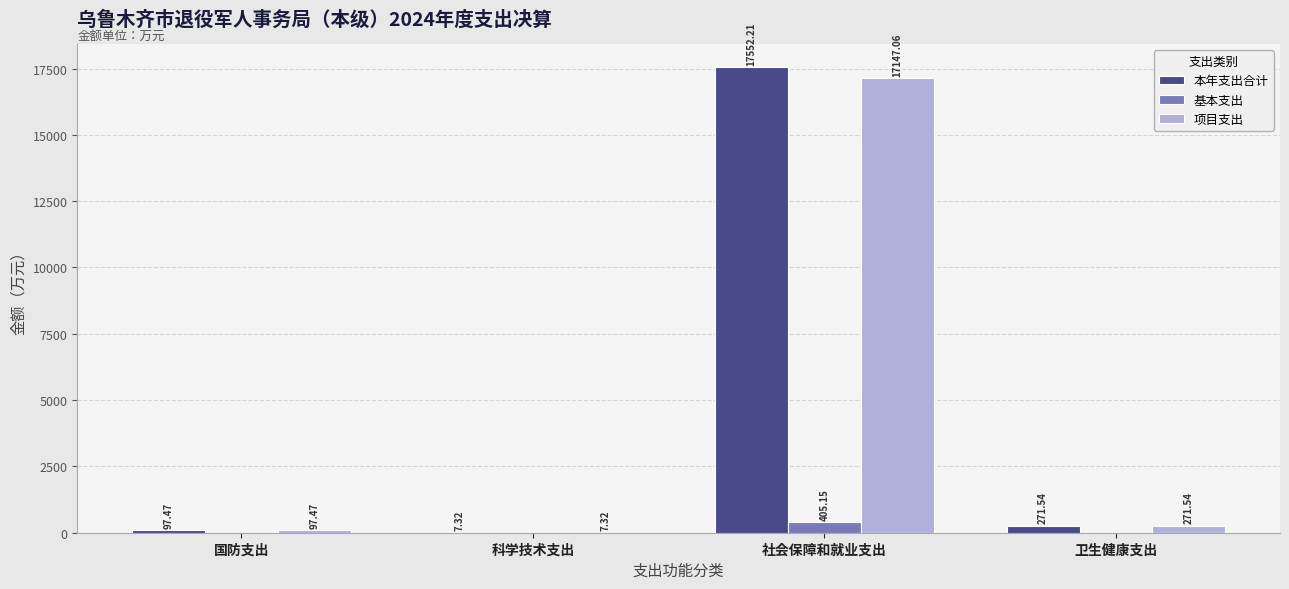

Between 国防支出 and 社会保障和就业支出, which series saw the biggest shift?

本年支出合计